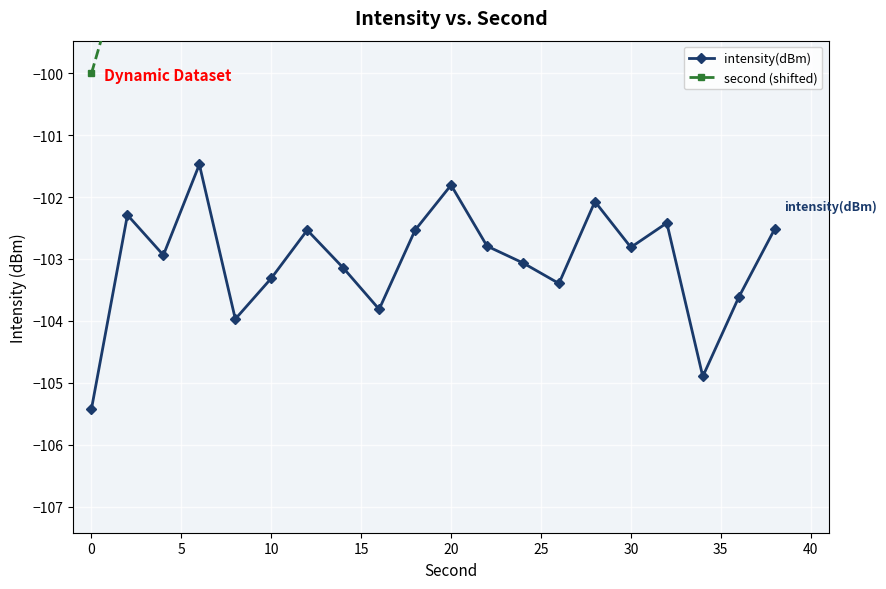

The intensity(dBm) series shows -30.5 at 10. True or false?

False